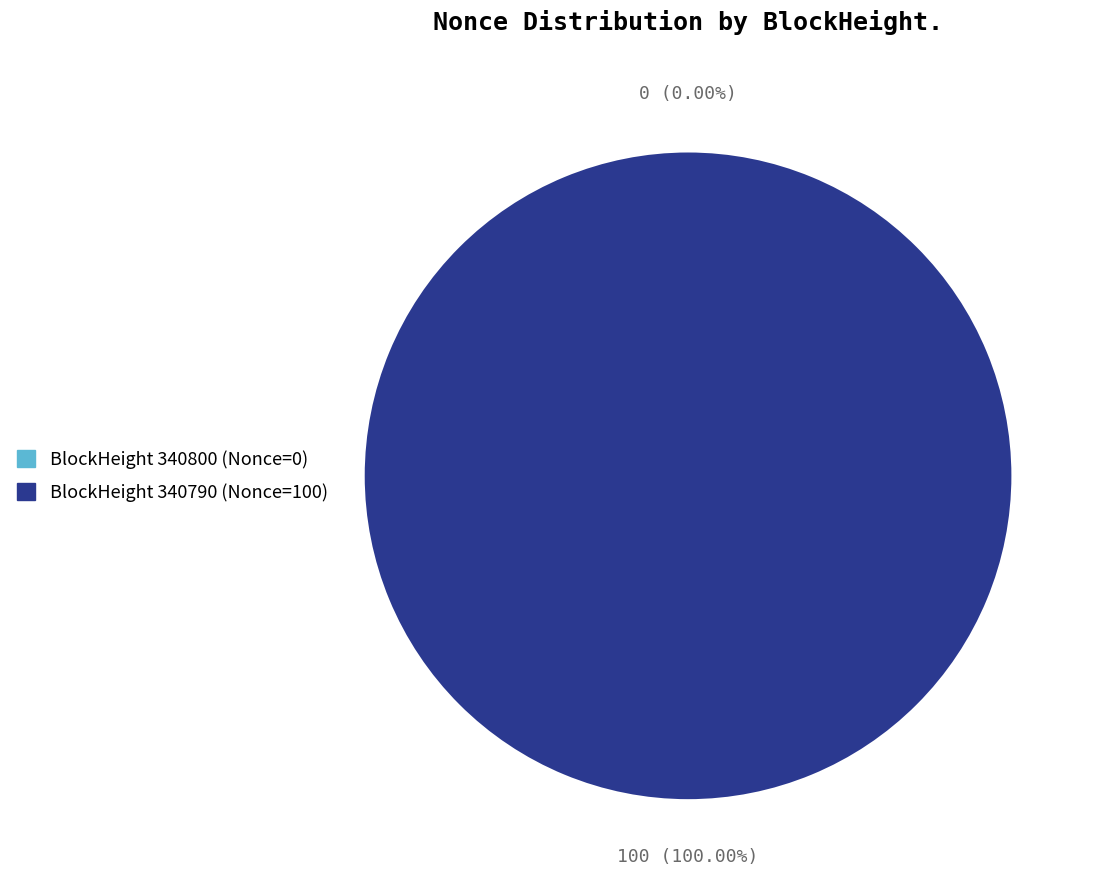

What percentage do 340790 and 340800 together represent?

100.0%